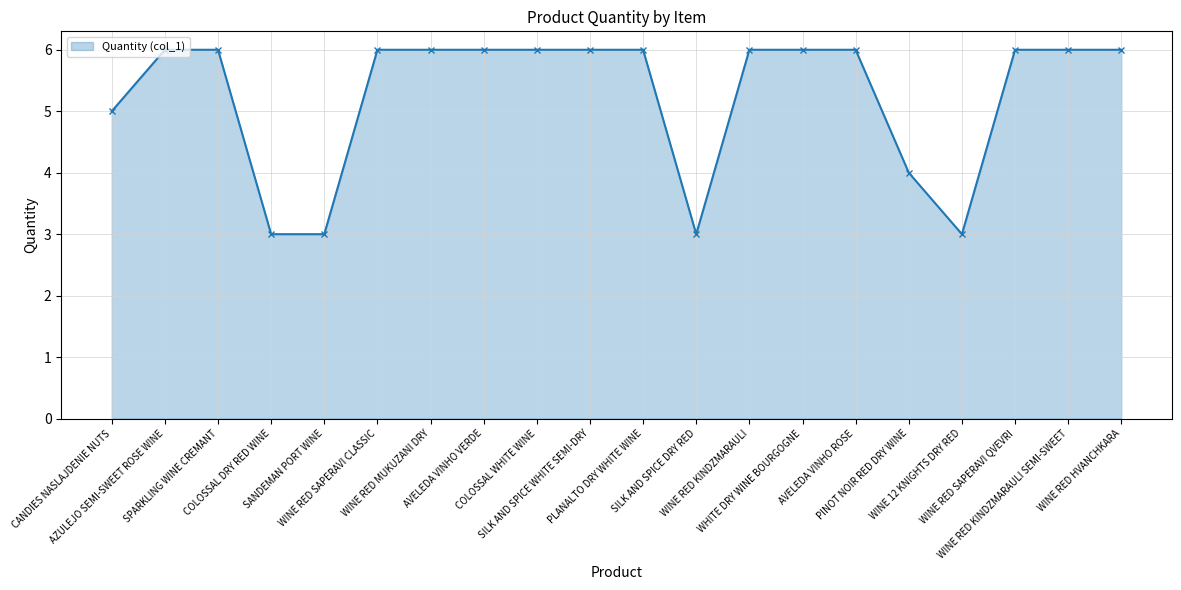

What is the smallest value displayed?

3